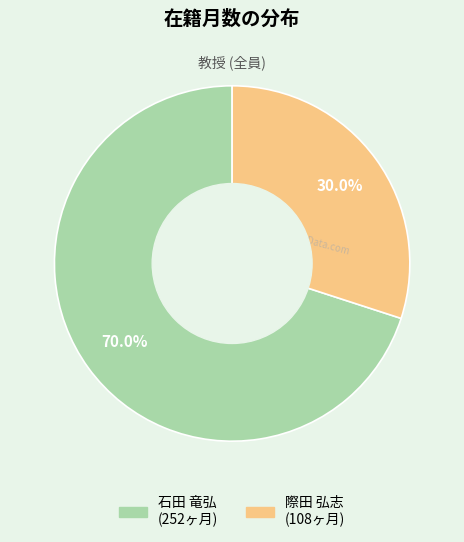

Rank the categories by value from highest to lowest.

石田 竜弘, 際田 弘志